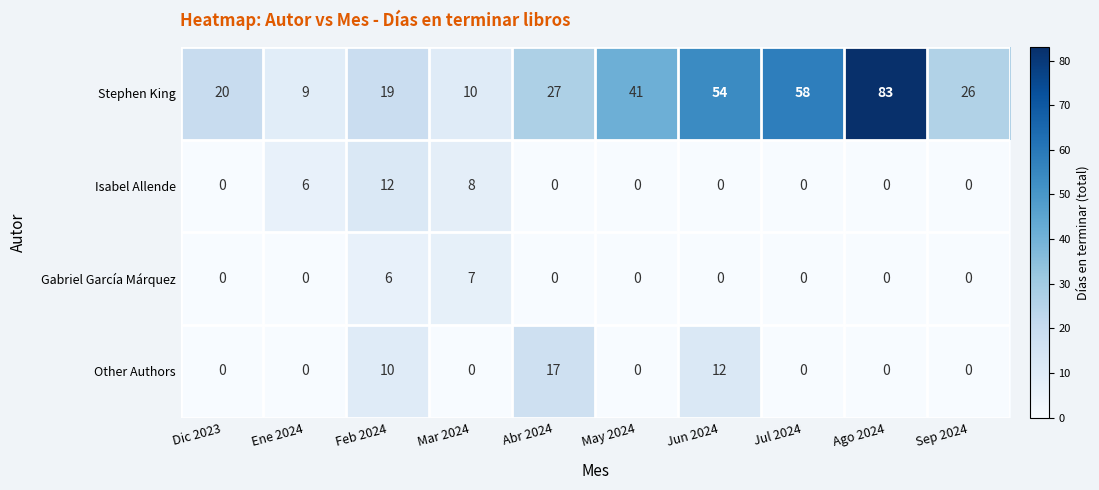

How many series are shown in this chart?

4